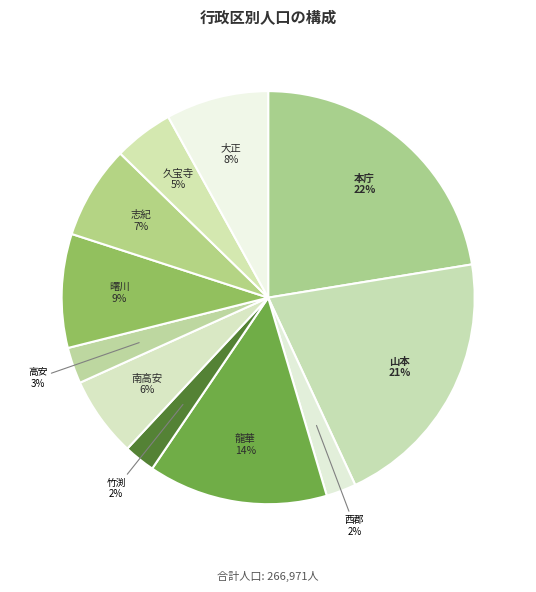

Combined, do 南高安 and 高安 account for over 50%?

No